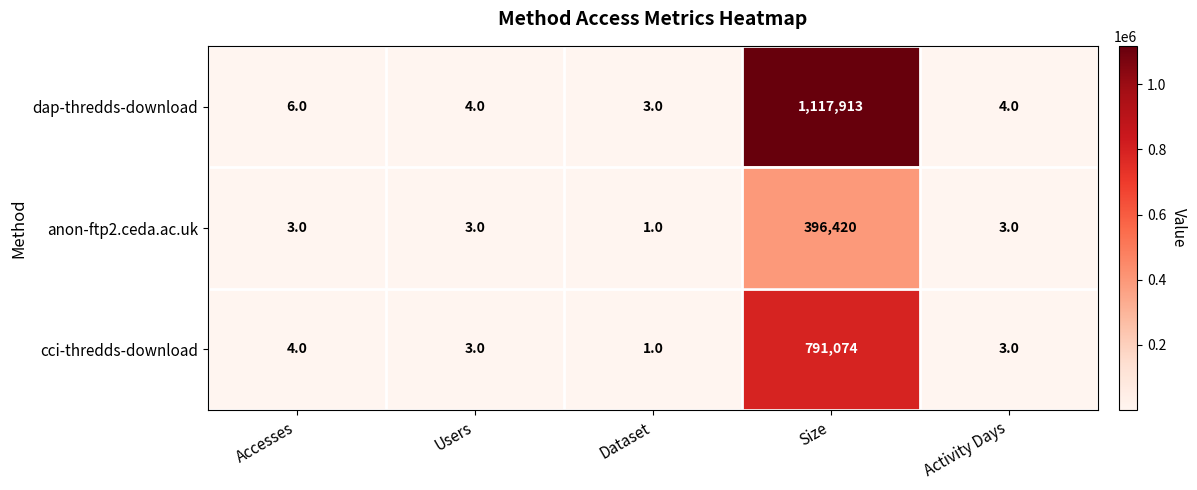

Reading right to left, what are all the values shown in this chart?

dap-thredds-download: Activity Days=4	Size=1117913	Dataset=3	Users=4	Accesses=6
anon-ftp2.ceda.ac.uk: Activity Days=3	Size=396420	Dataset=1	Users=3	Accesses=3
cci-thredds-download: Activity Days=3	Size=791074	Dataset=1	Users=3	Accesses=4